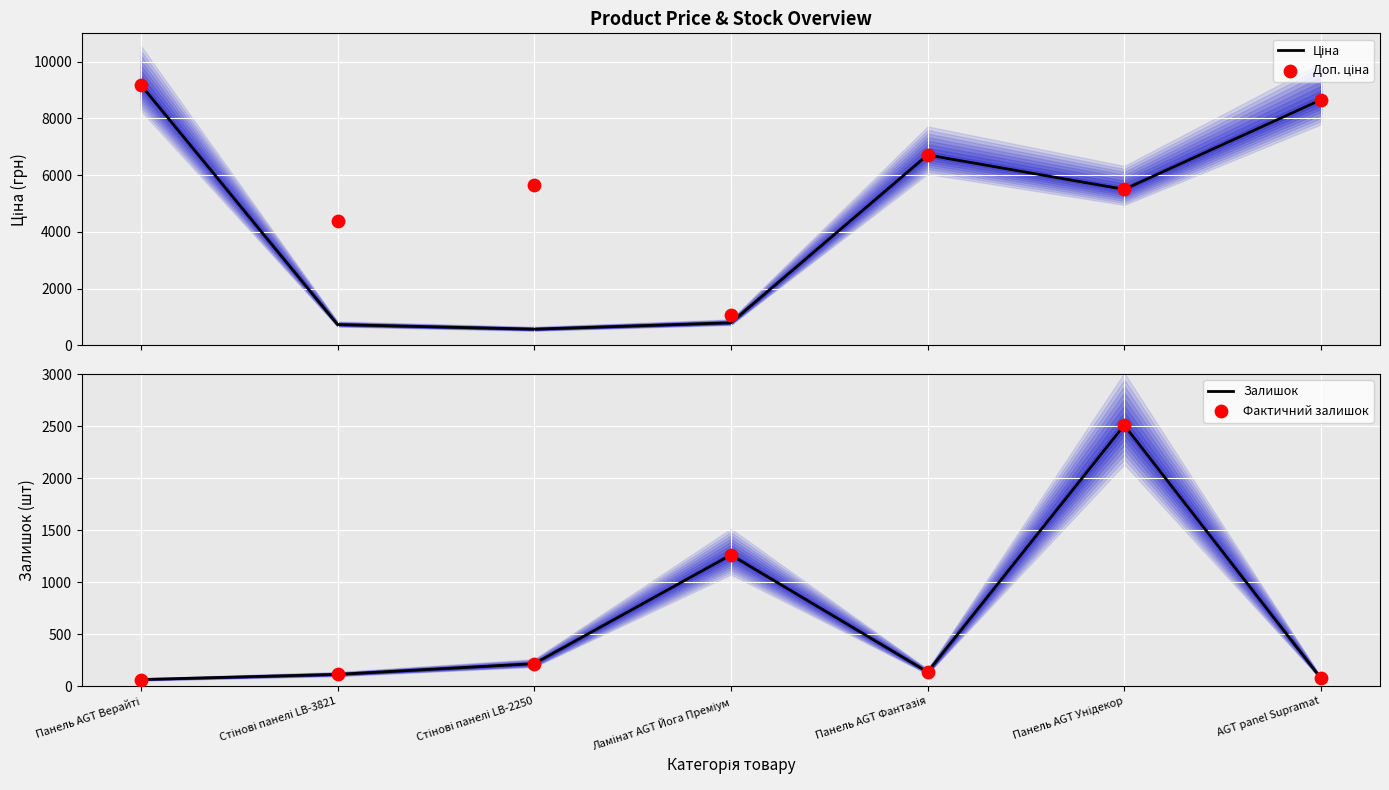

What is the total value across all series at Ламінат AGT Йога Преміум?

4391.7